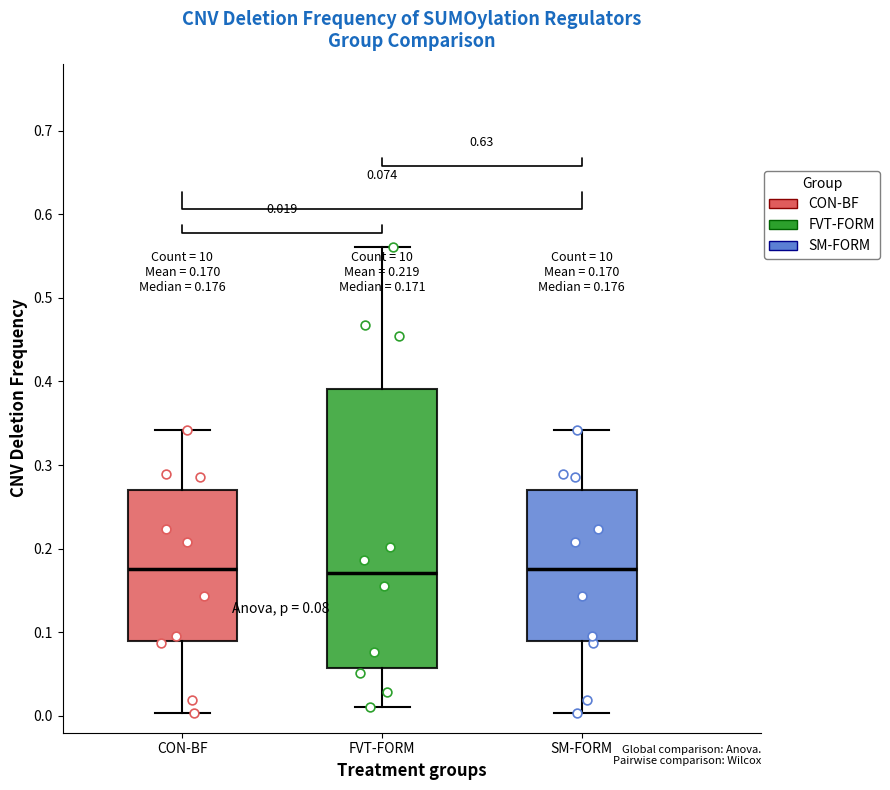

Which box is the tallest, from its lower edge to its upper edge?

FVT-FORM